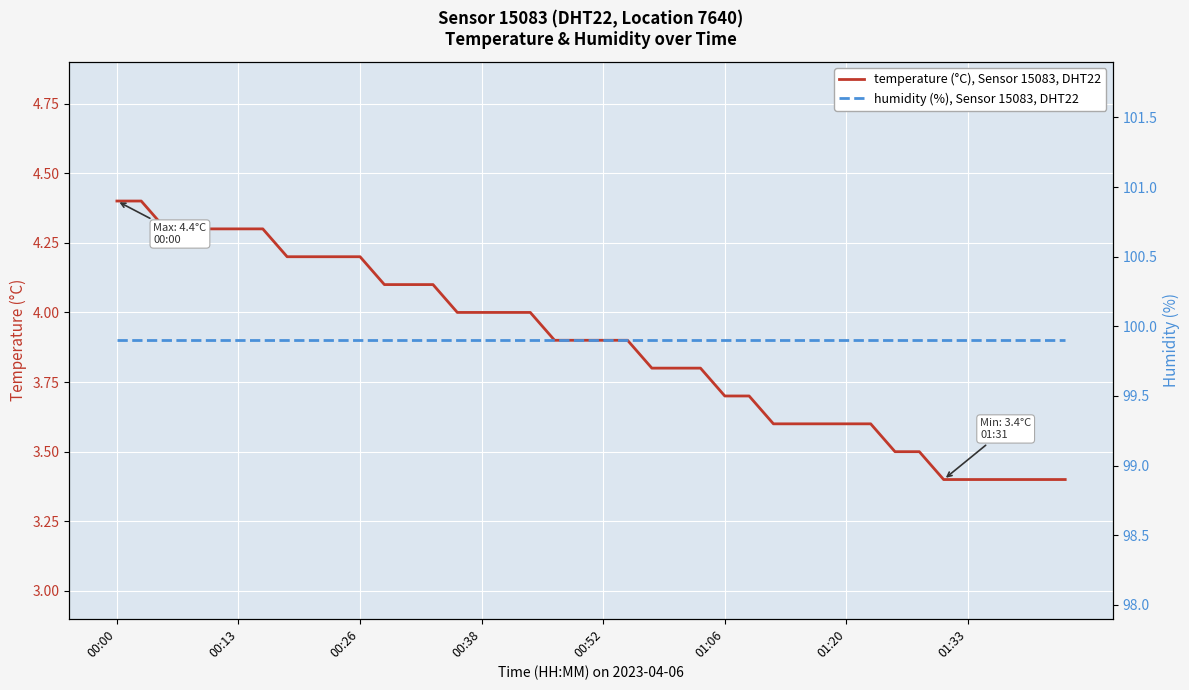

True or false: humidity (%), Sensor 15083, DHT22 and temperature (°C), Sensor 15083, DHT22 cross at least once.

False